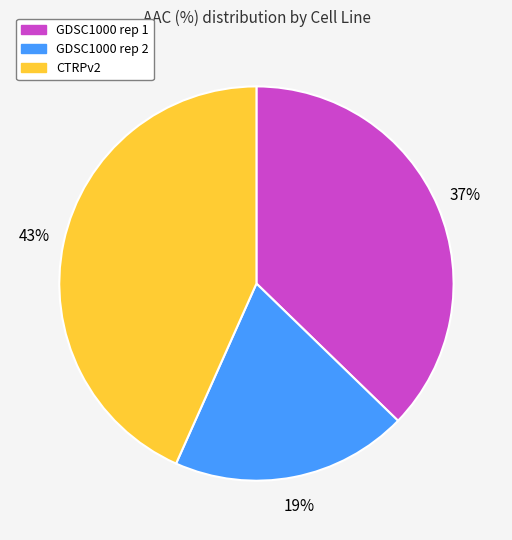

Is it true that GDSC1000 rep 2 is 30% of the pie?

False